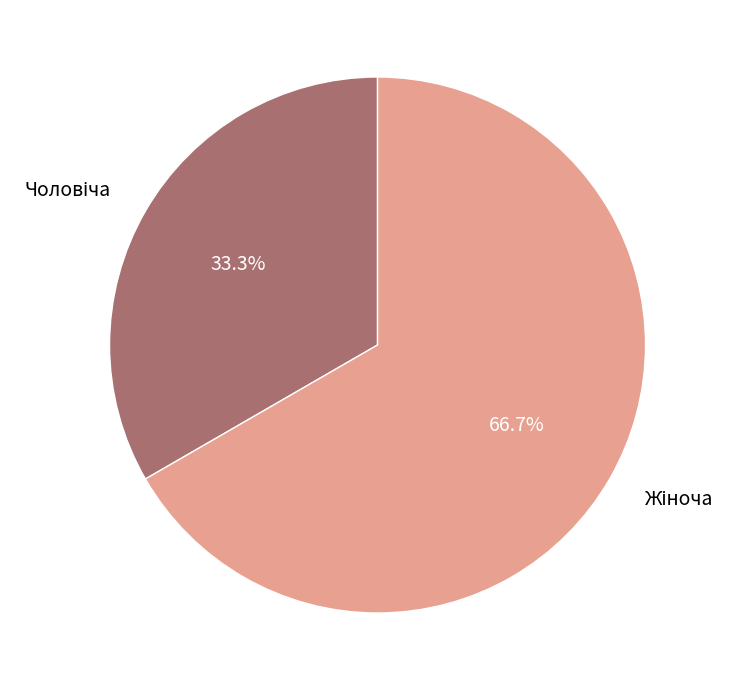

Is there a majority slice in this chart?

Yes